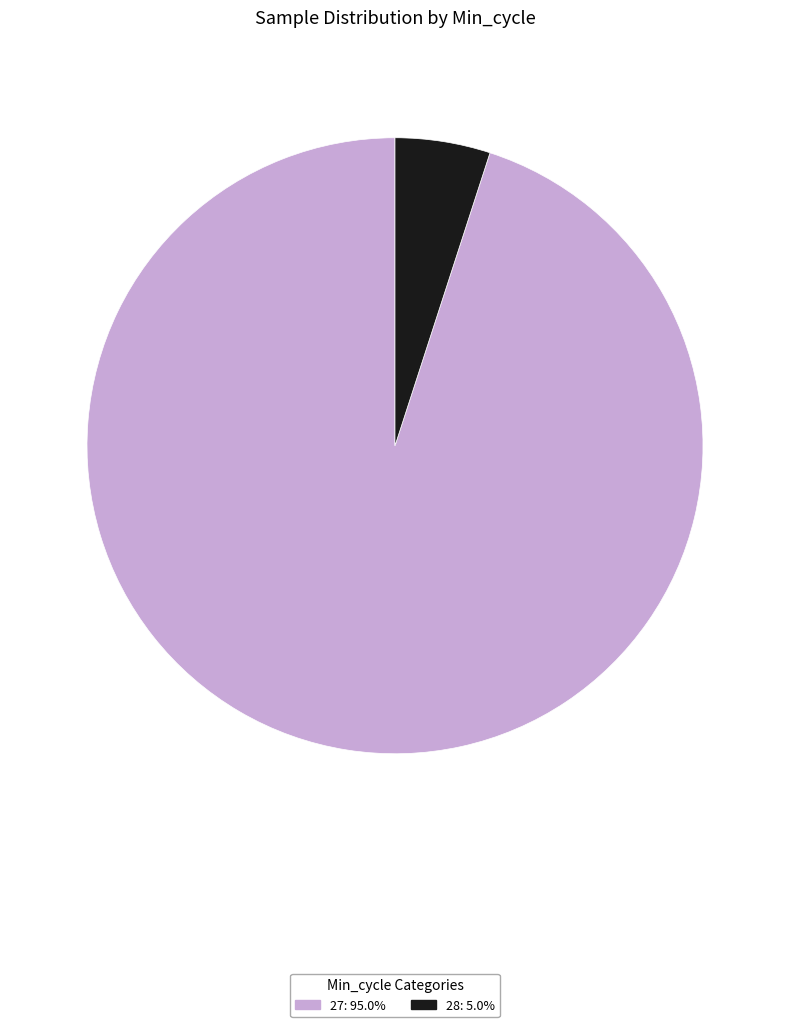

Is there a majority slice in this chart?

Yes